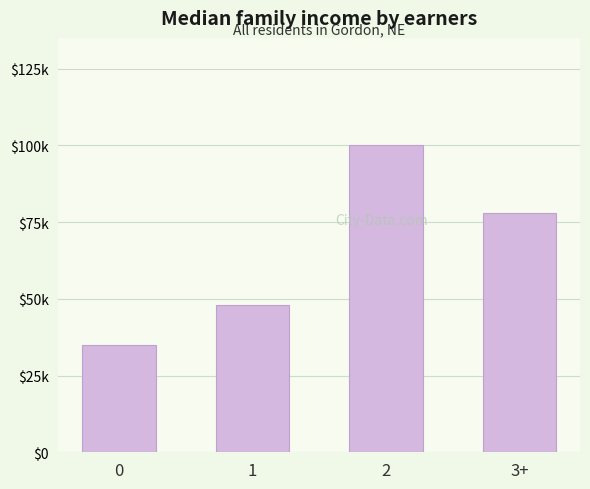

What is the minimum value shown in the chart?

35000